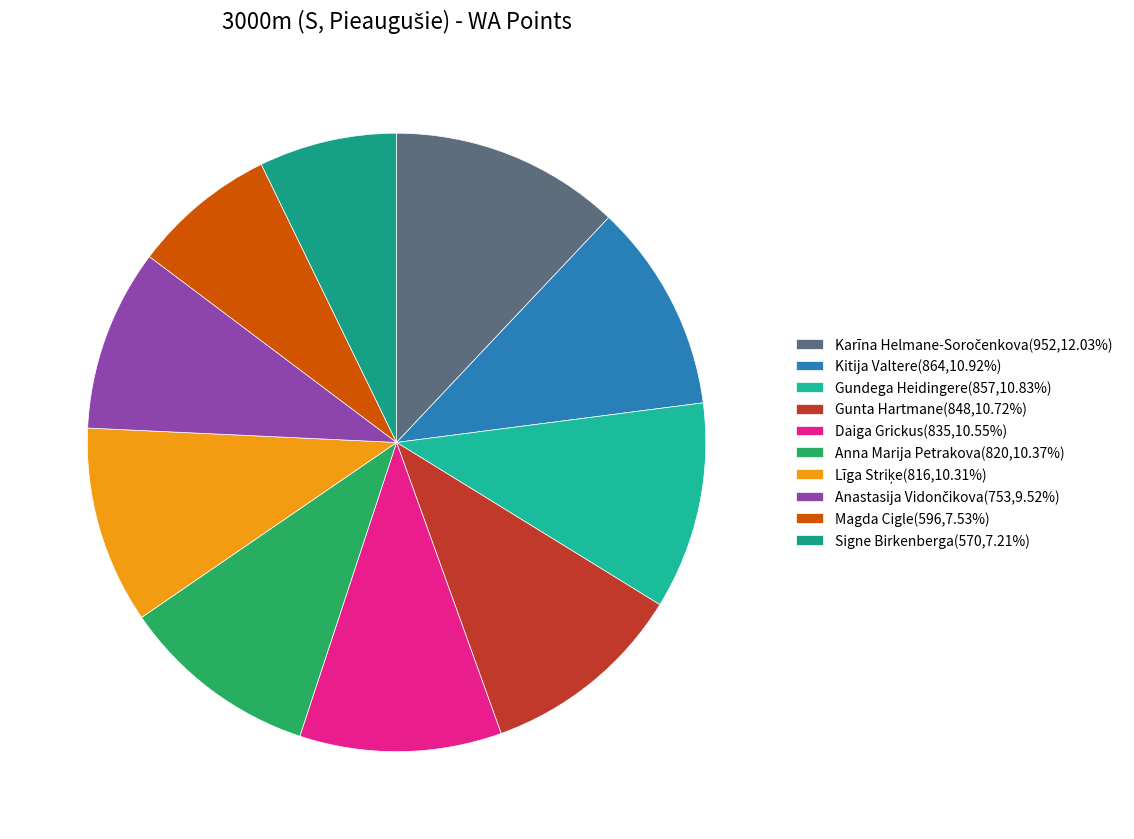

Does any single category account for the majority?

No